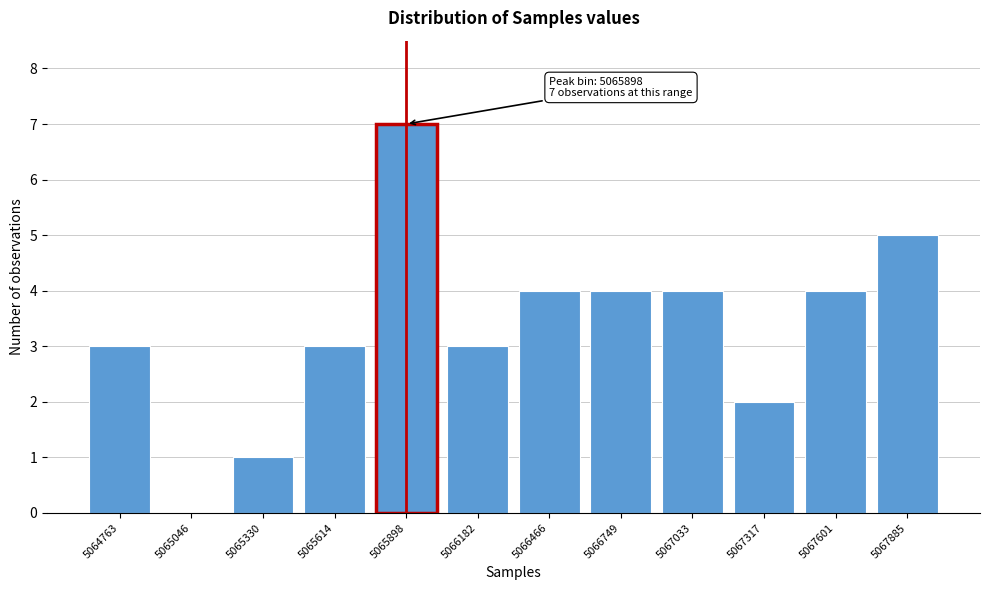

Reading left to right, what are all the values shown in this chart?

5064763=3	5065046=0	5065330=1	5065614=3	5065898=7	5066182=3	5066466=4	5066749=4	5067033=4	5067317=2	5067601=4	5067885=5